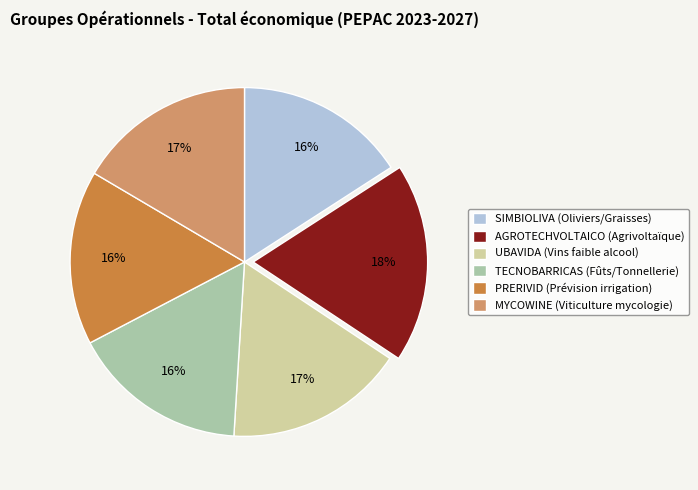

To the nearest percent, what is the difference between the PRERIVID and AGROTECHVOLTAICO slice percentages?

2%